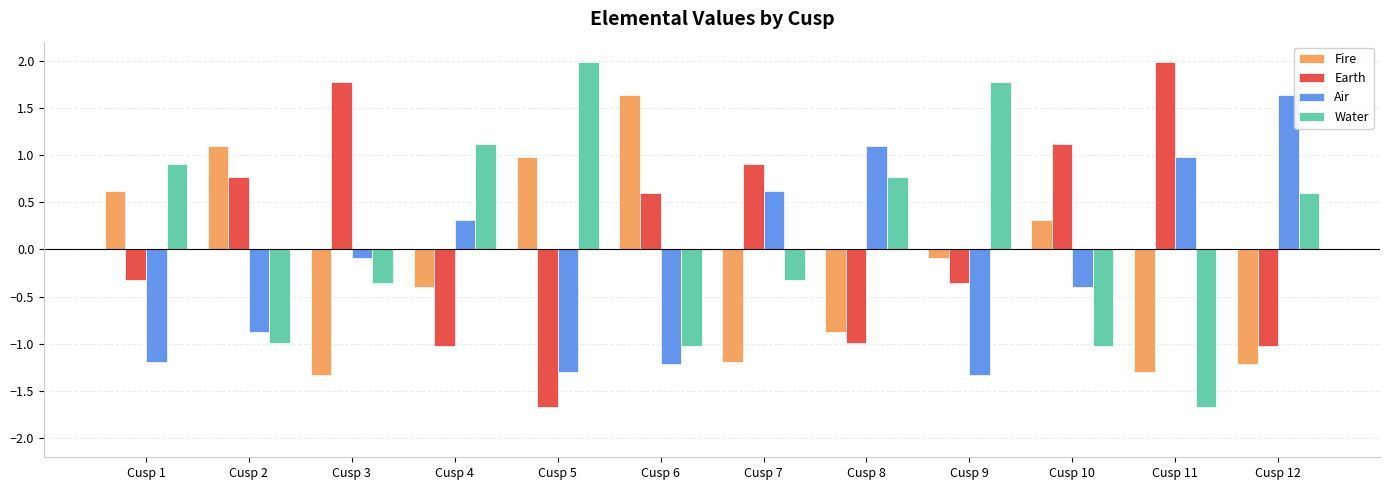

How many bars are there in total?

48